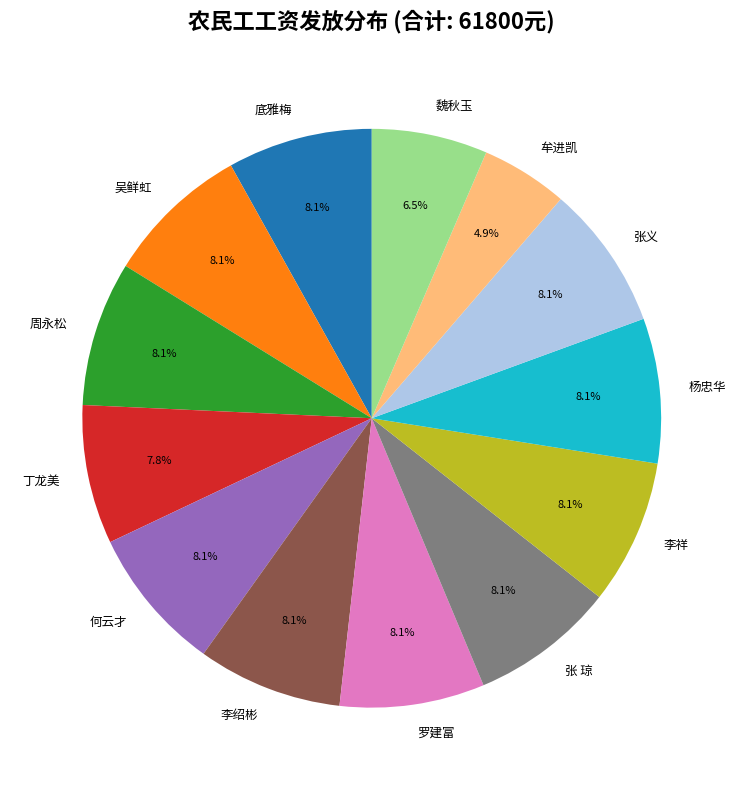

To the nearest percent, what portion does 李绍彬 represent?

8%